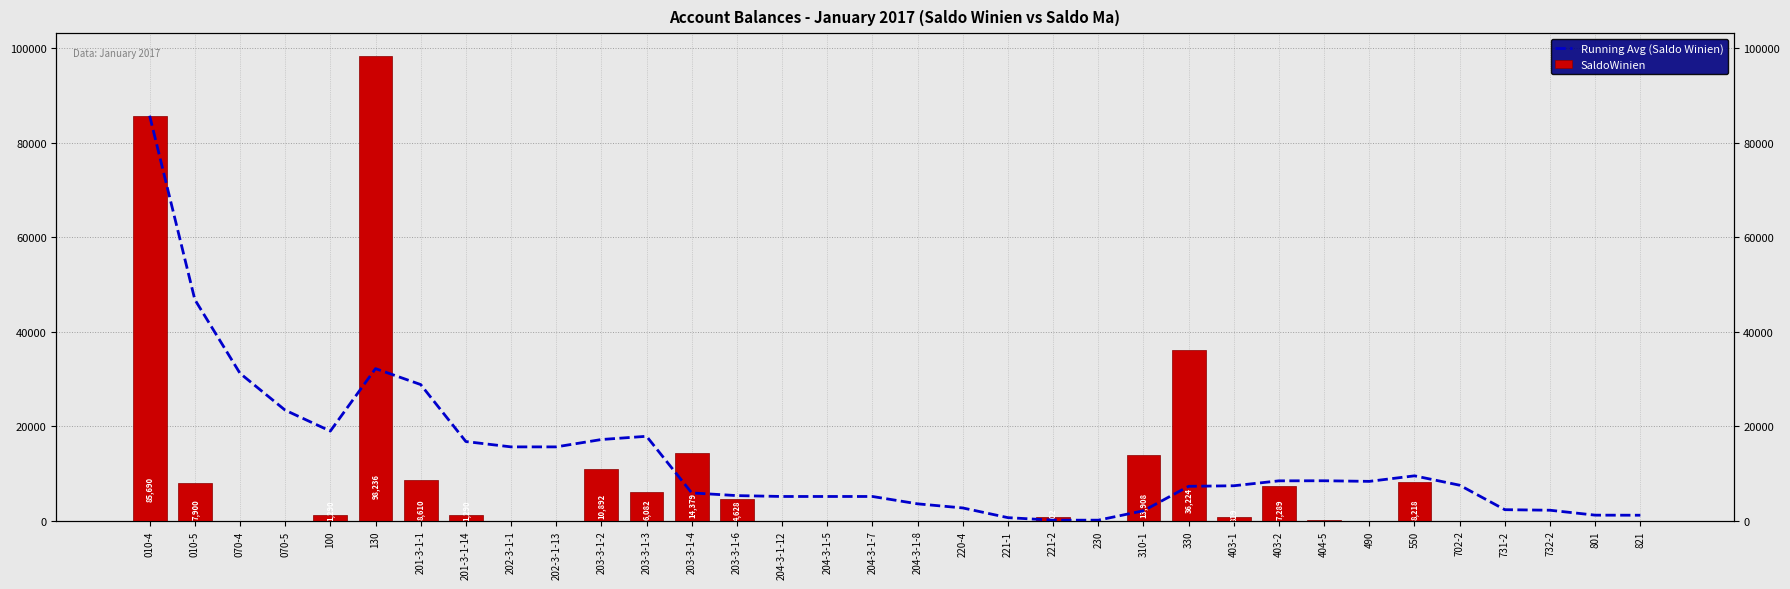

Which category has the lowest value in the Running Avg (Saldo Winien) series?

221-2